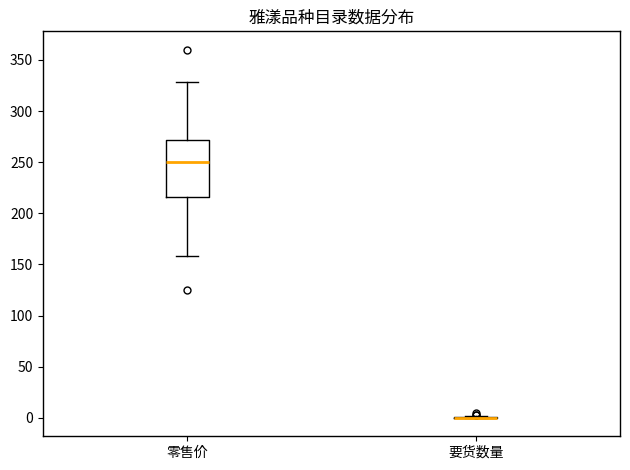

Comparing the boxes themselves (not the whiskers), which one is the tallest?

零售价